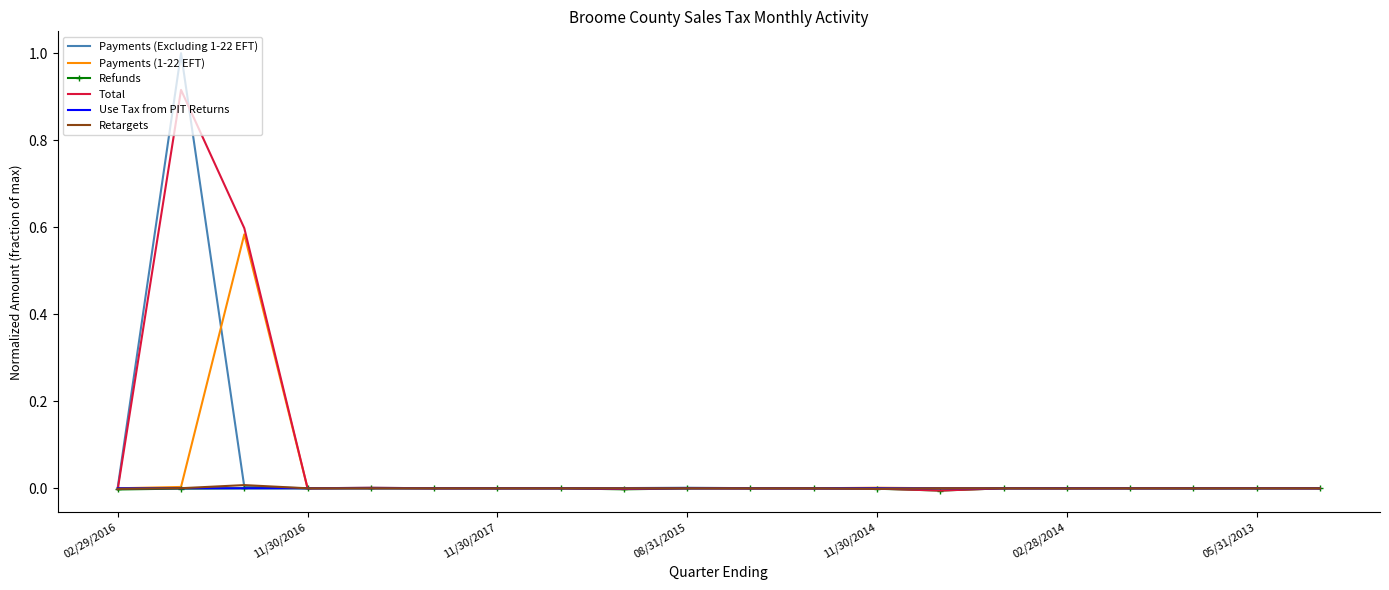

Which series has the widest spread of values?

Payments (Excluding 1-22 EFT)